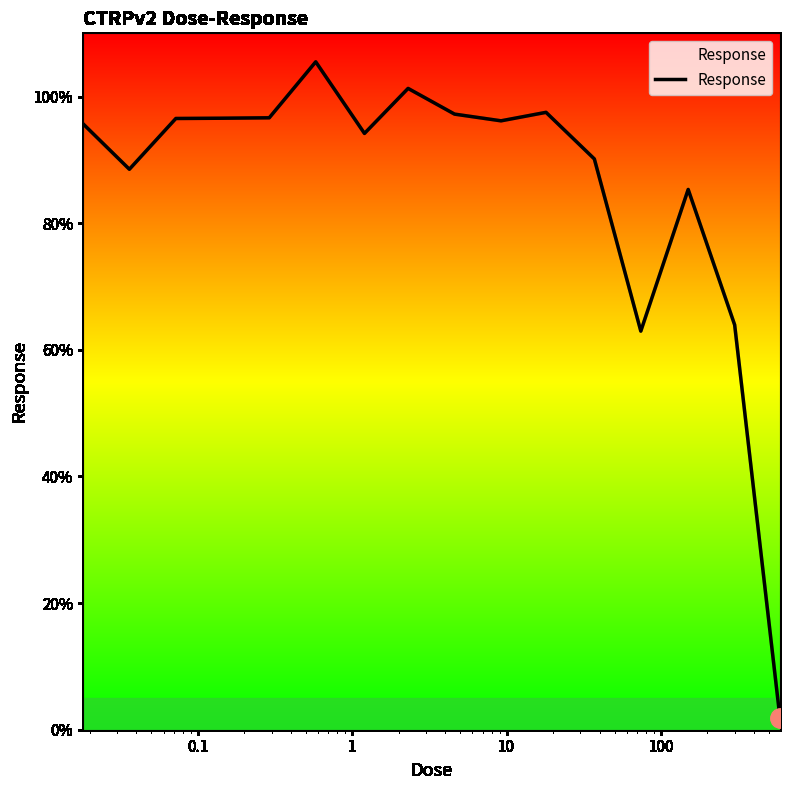

What is the difference between the maximum and minimum values?

103.7